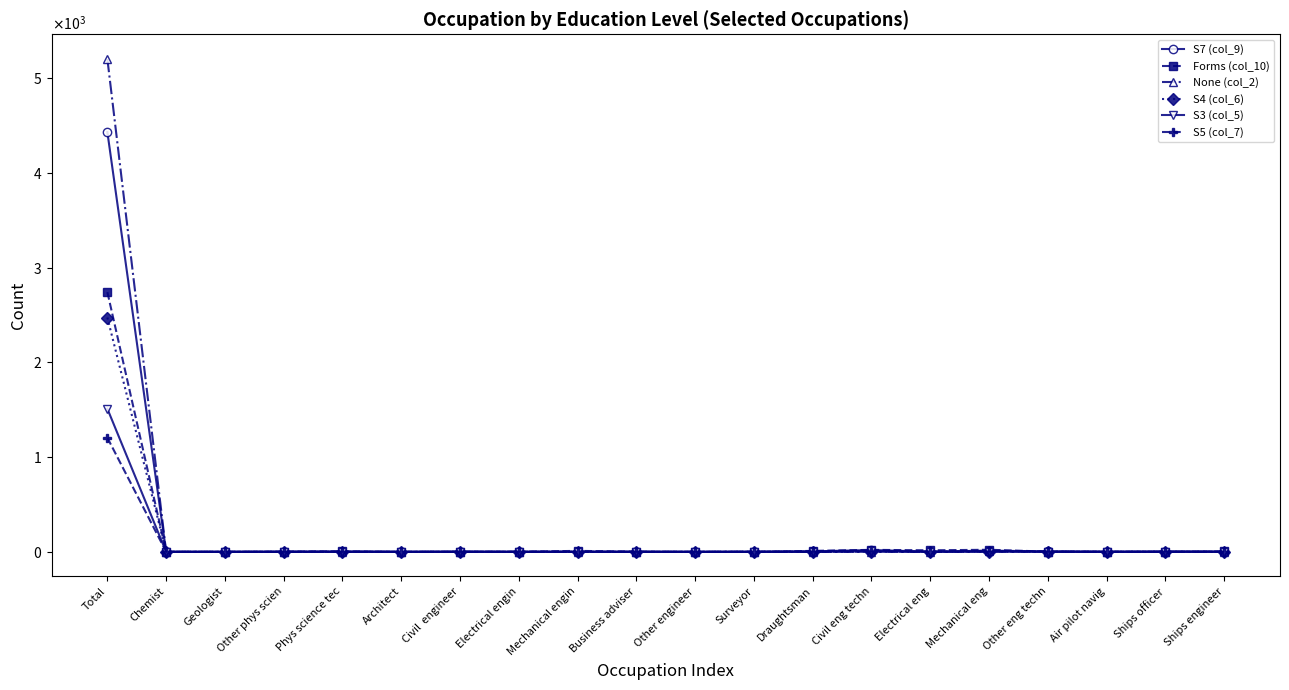

What is the label of the 11th point from the right?

Business adviser